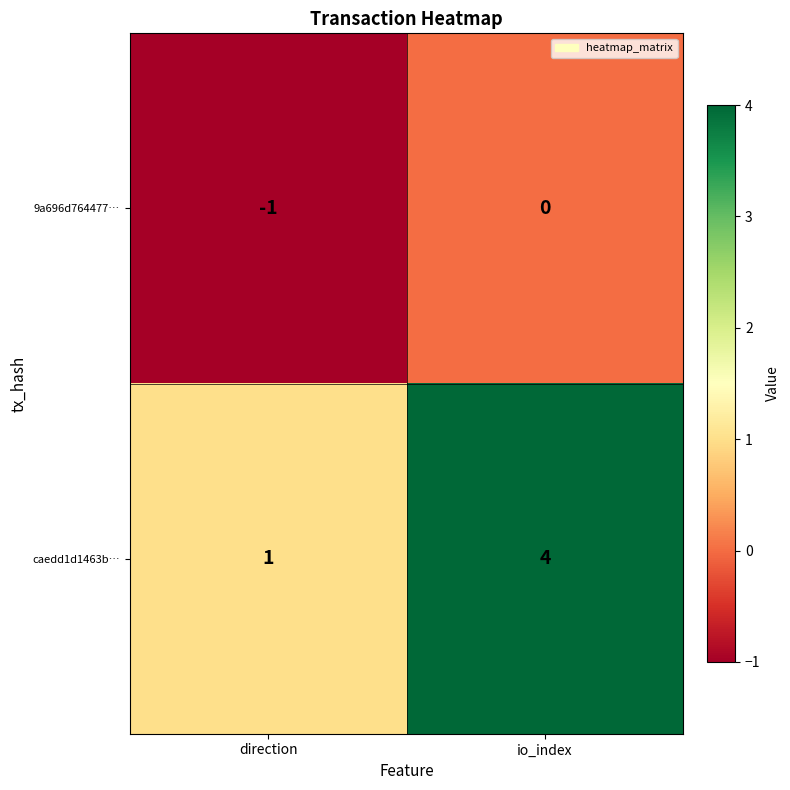

Which series has the widest spread of values?

caedd1d1463b…